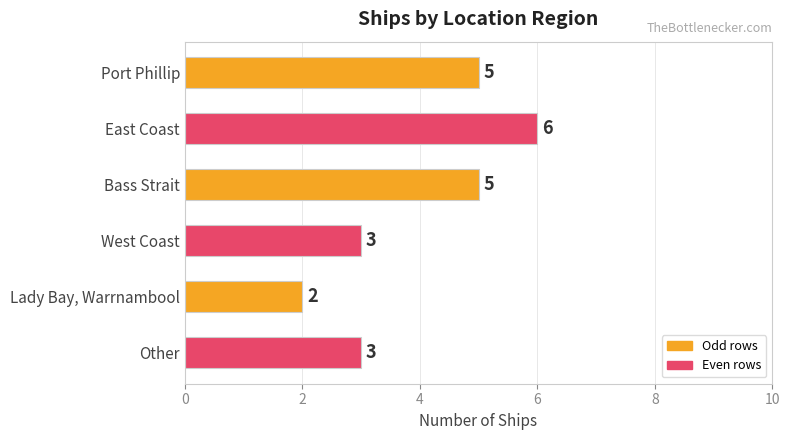

What is the approximate value at Other?

3